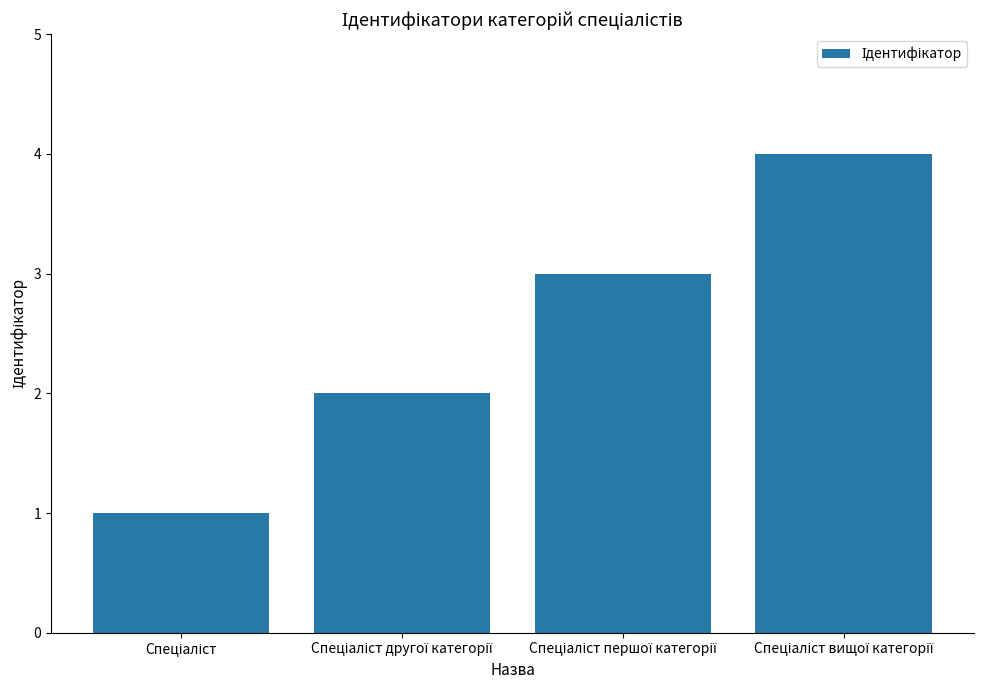

What is the difference between the maximum and minimum values?

3